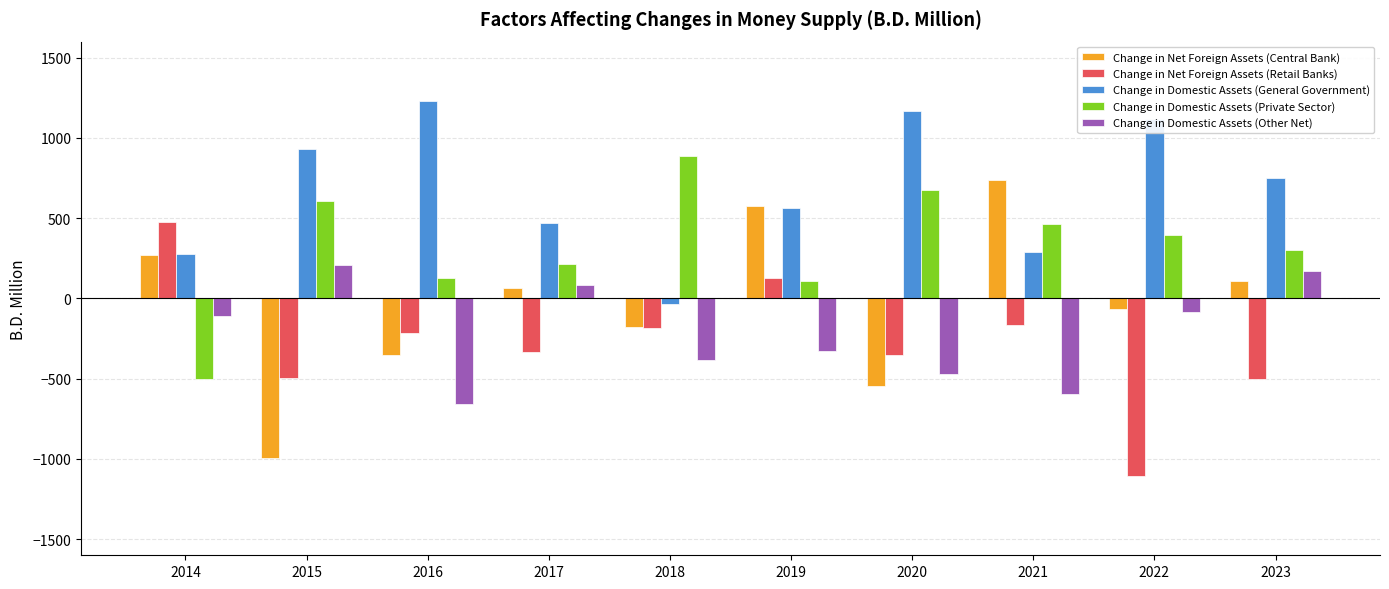

What is the highest value of the Change in Domestic Assets (General Government) series?

1228.2